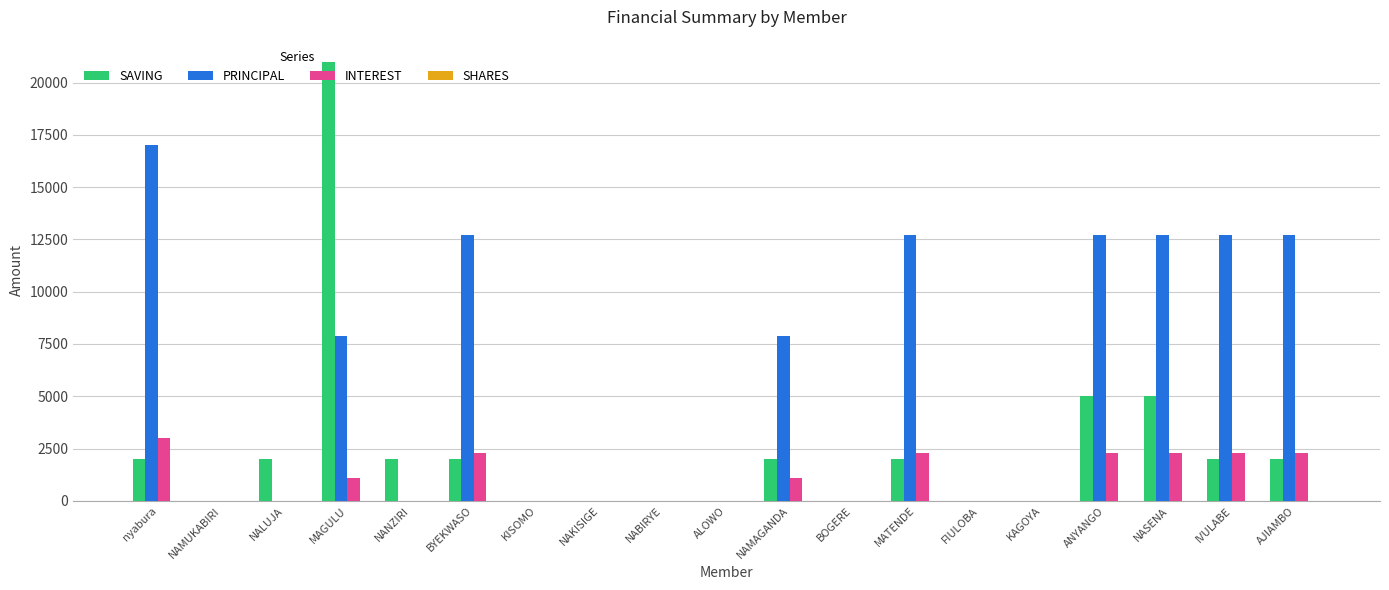

What is the sum of all PRINCIPAL values?

109000